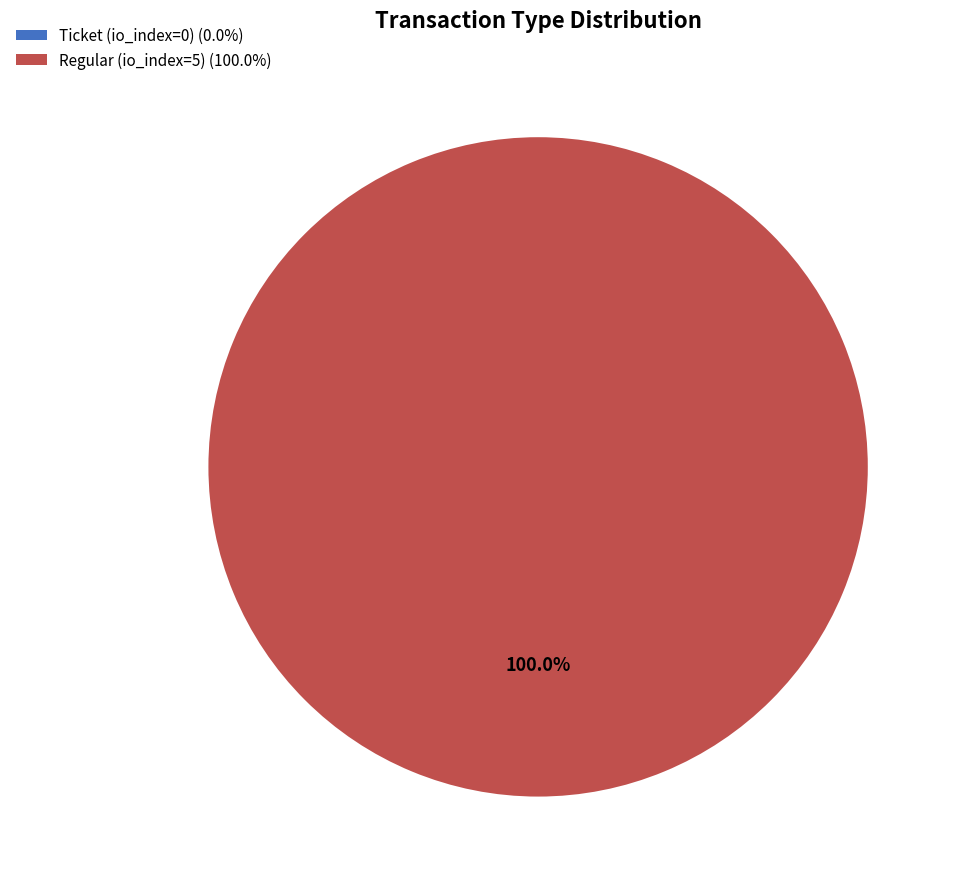

To the nearest percent, what is the difference between the largest and smallest slice percentages?

100%